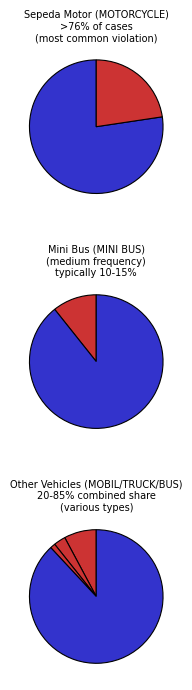

Which category has the smallest portion of the pie?

BUS